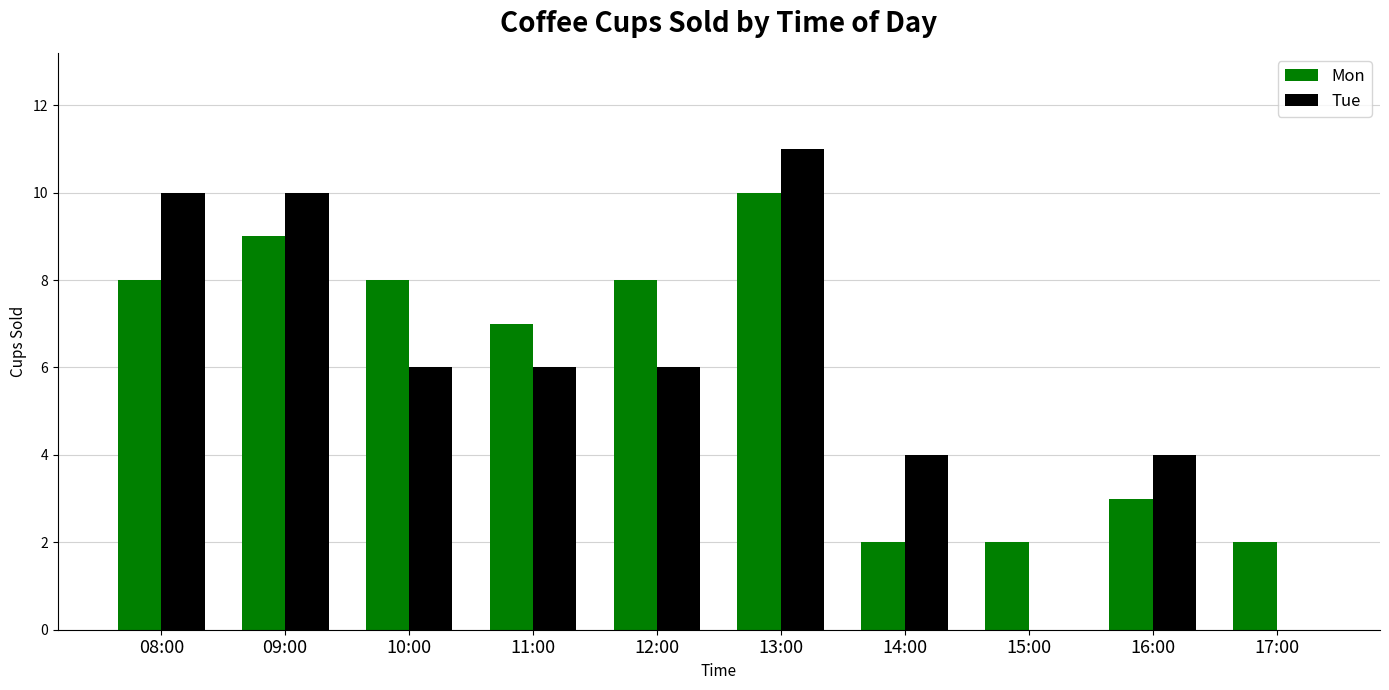

What is the maximum value for Tue?

11